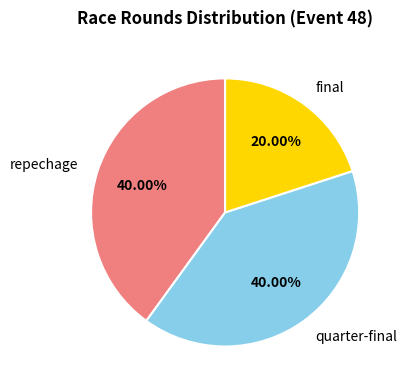

To the nearest percent, what is the average slice percentage?

33%